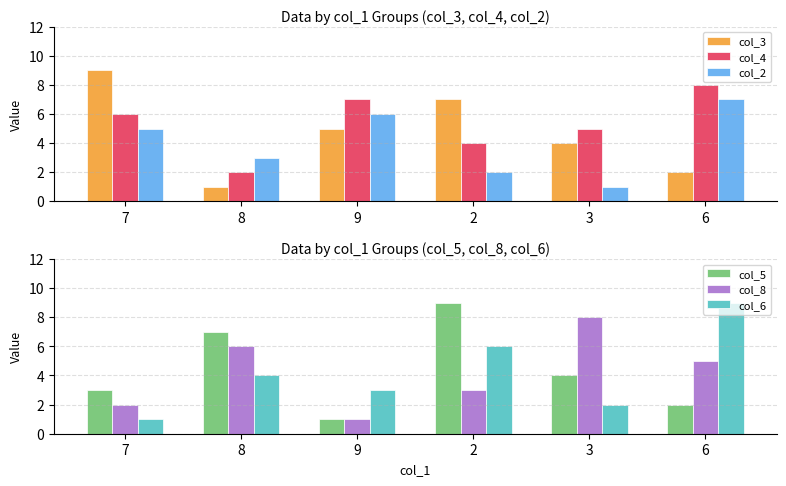

True or false: col_6 has a value of 5 at 9.

False